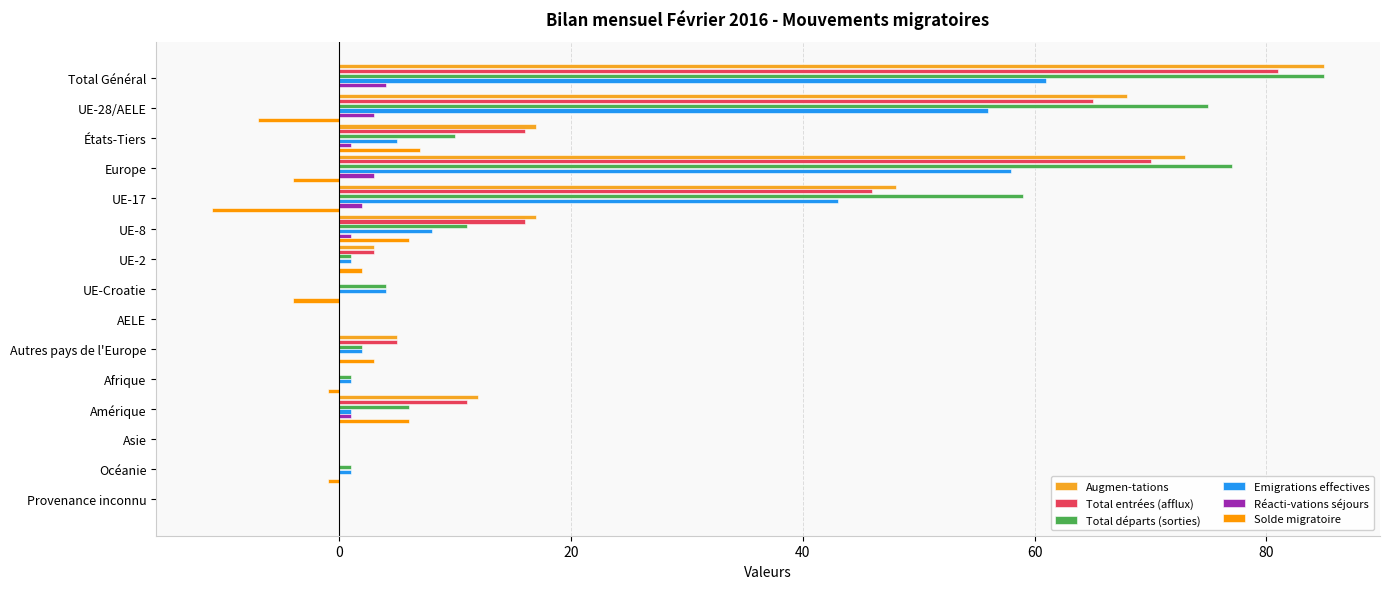

At how many categories does at least one series exceed 21?

4